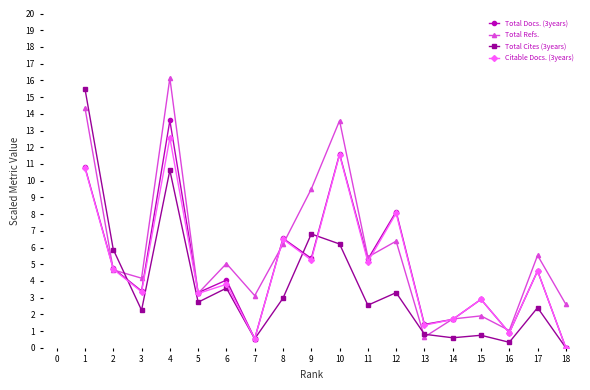

Which series has the largest total across all categories?

Total Refs.